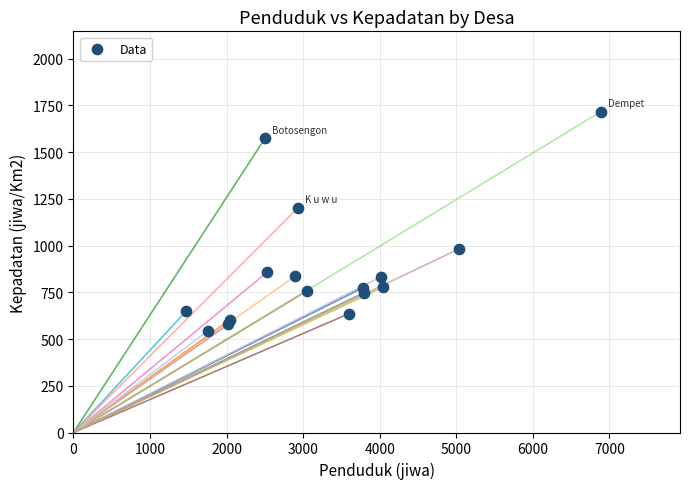

What is the range of X values (max minus min)?

5415.0